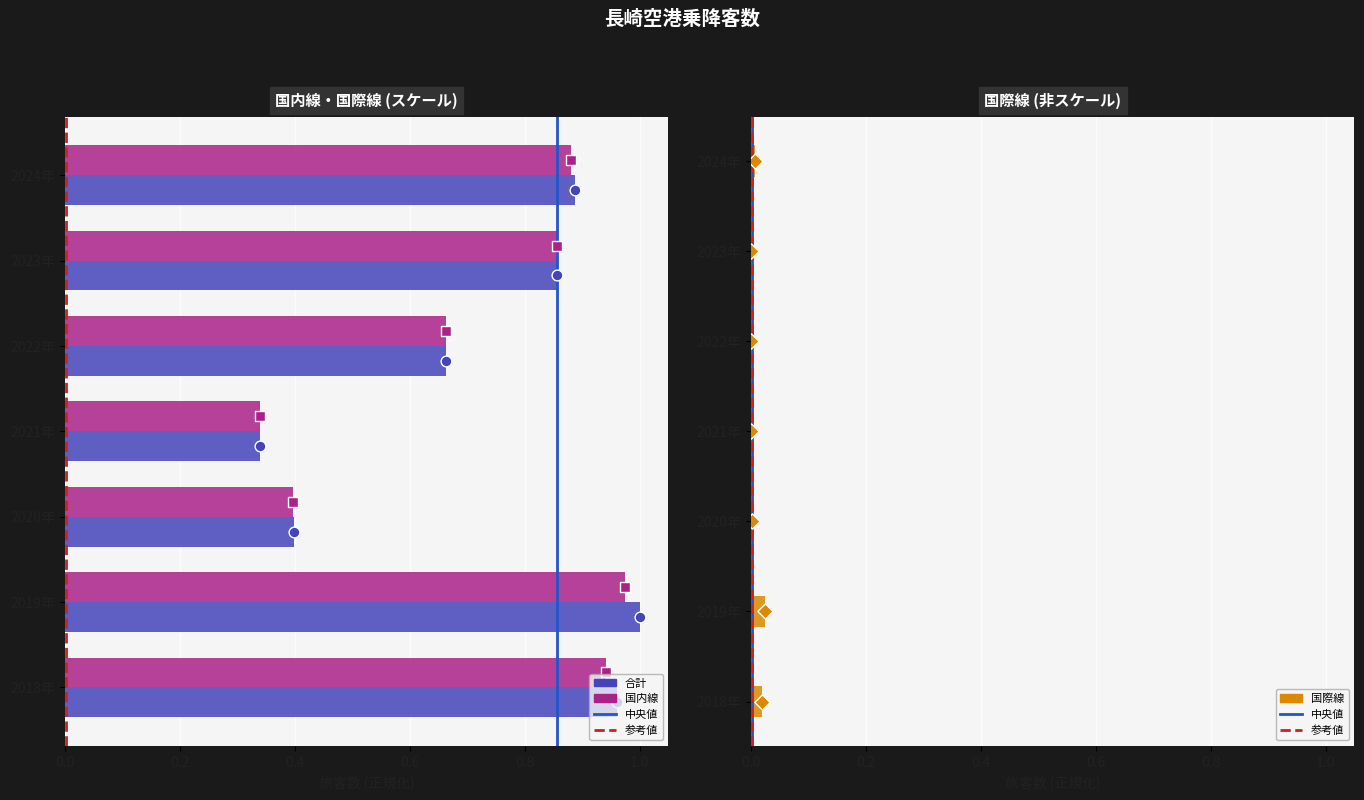

What is the total value across all series at 2019年?

2.0